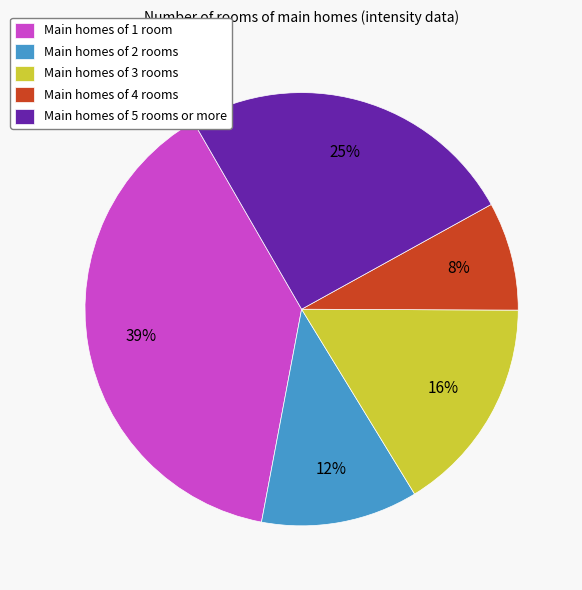

To the nearest percent, what is the difference between the largest and smallest slice percentages?

31%